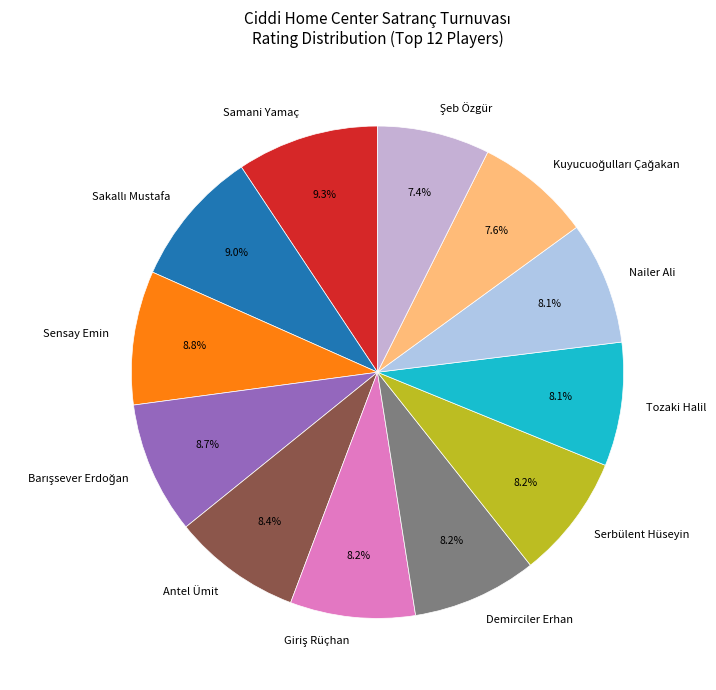

What percentage is NOT represented by Tozaki Halil?

91.9%